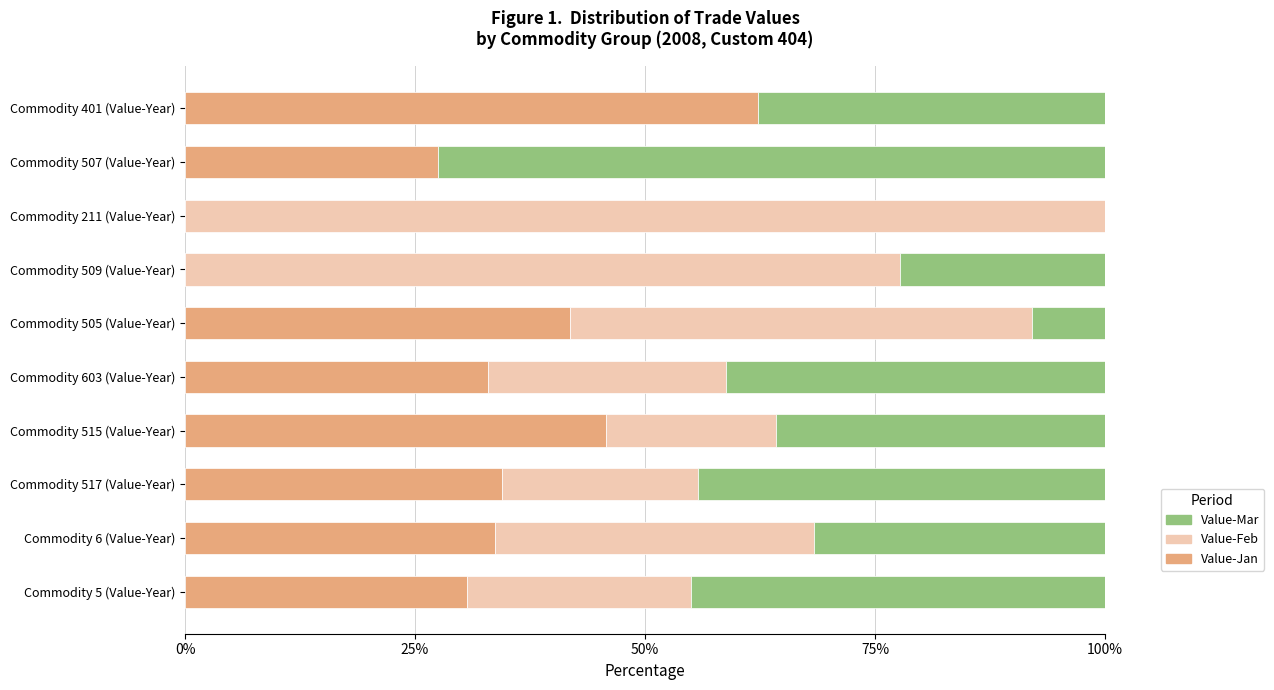

At which label does Value-Jan reach its peak?

Commodity 401 (Value-Year)